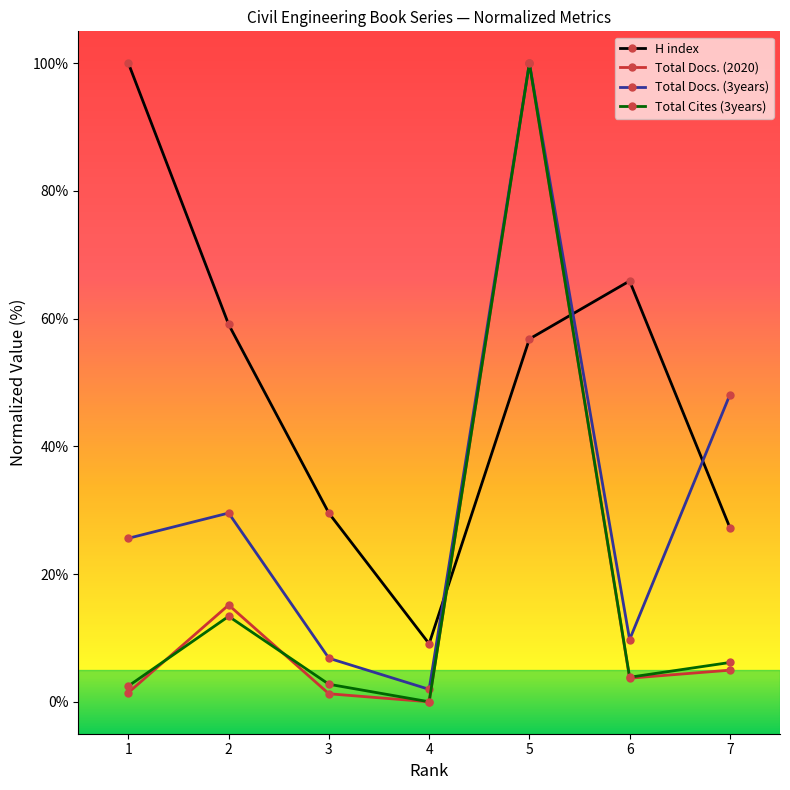

What is the sum of all Total Cites (3years) values?

128.6